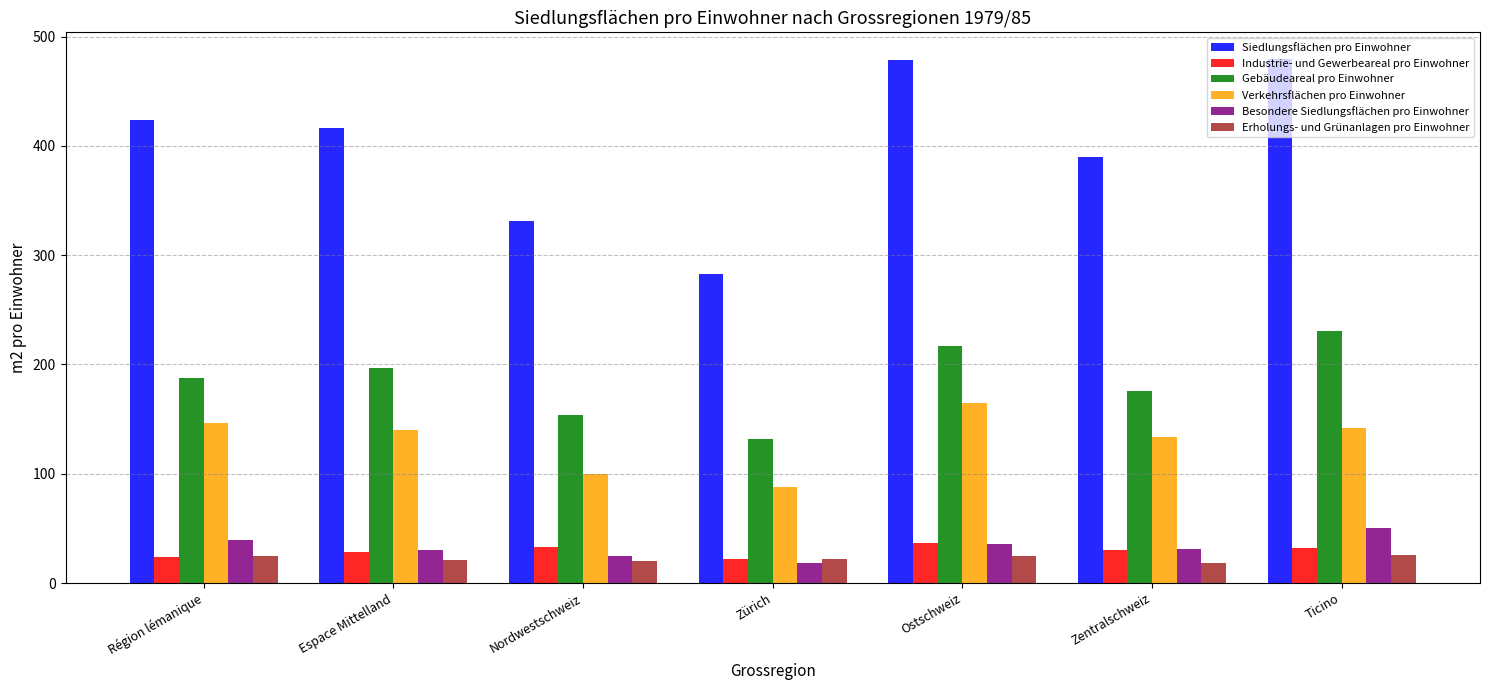

What is the label of the 3rd bar from the left?

Nordwestschweiz